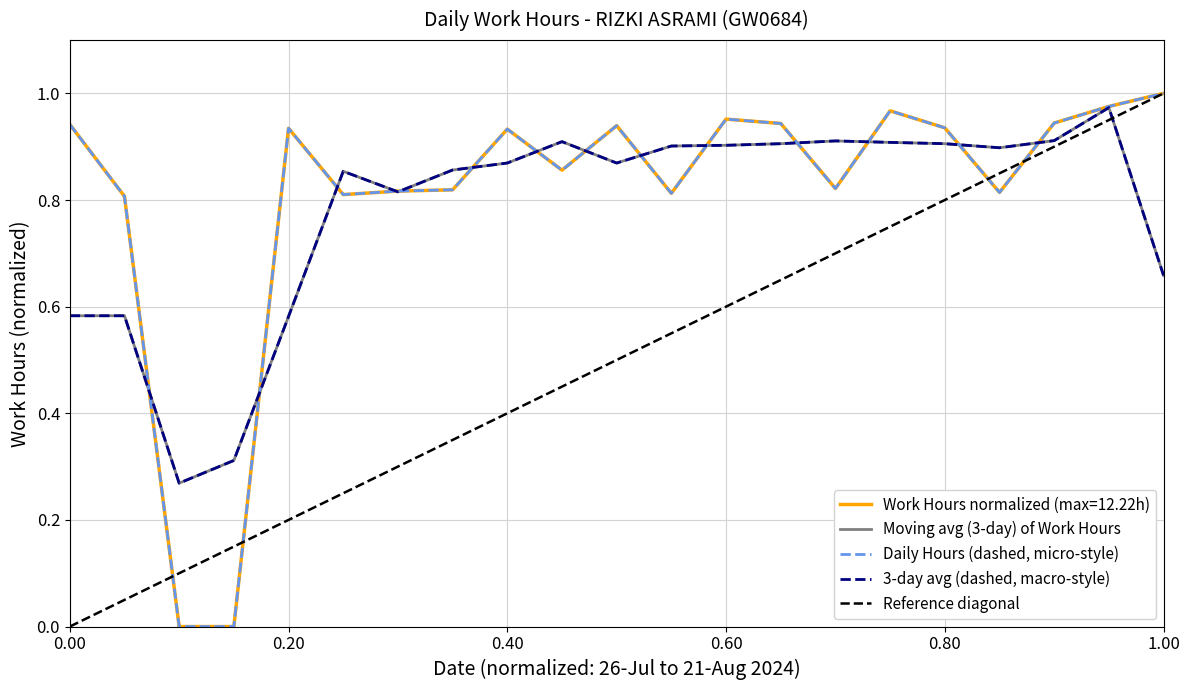

Reading left to right, what are all the values shown in this chart?

0.9	0.8	0.0	0.0	0.9	0.8	0.8	0.8	0.9	0.9	0.9	0.8	1.0	0.9	0.8	1.0	0.9	0.8	0.9	1.0	1.0